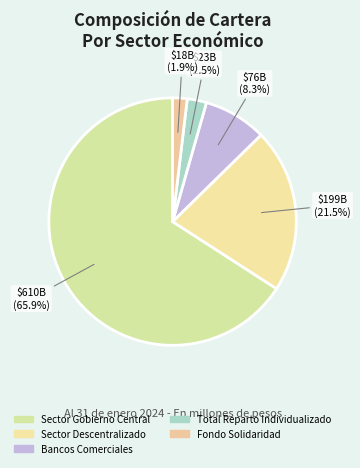

To the nearest percent, what is the combined percentage of Bancos Comerciales and Sector Gobierno Central?

74%